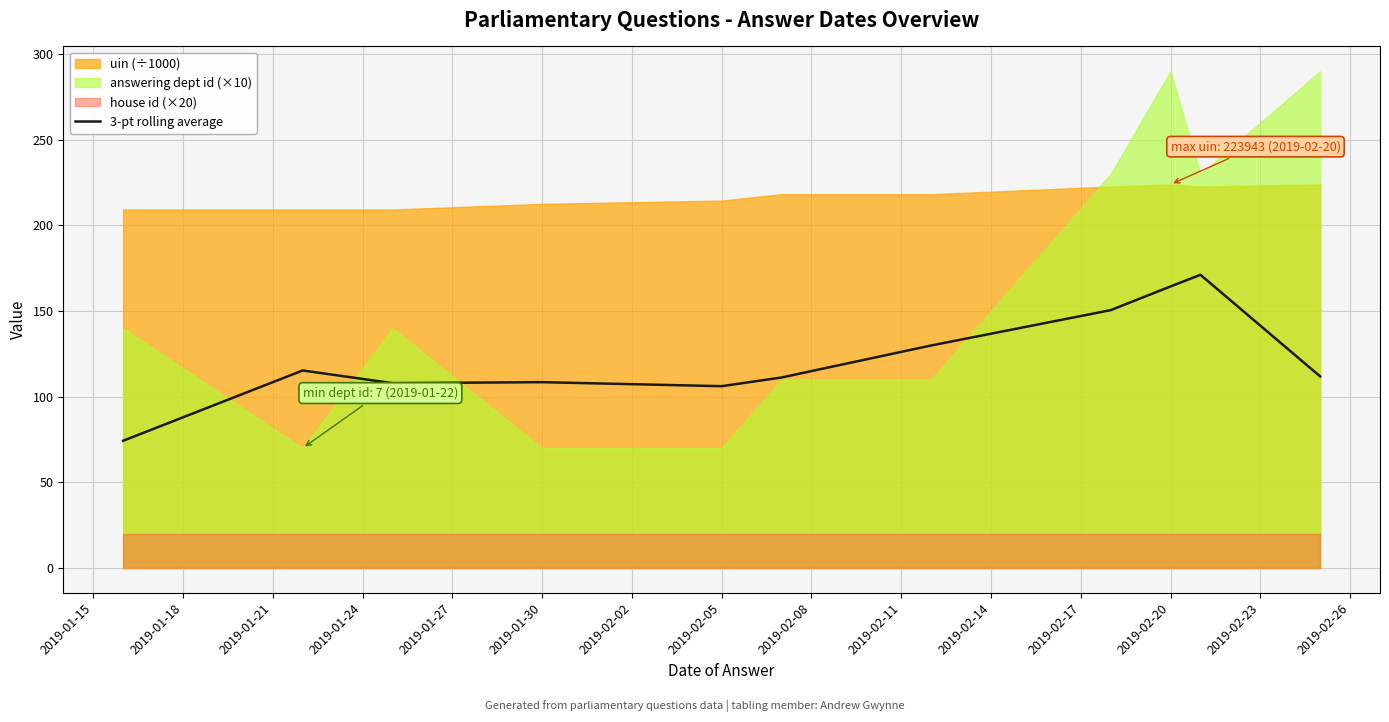

The value of 3-pt rolling average at 2019-02-05 is 40.7. True or false?

False